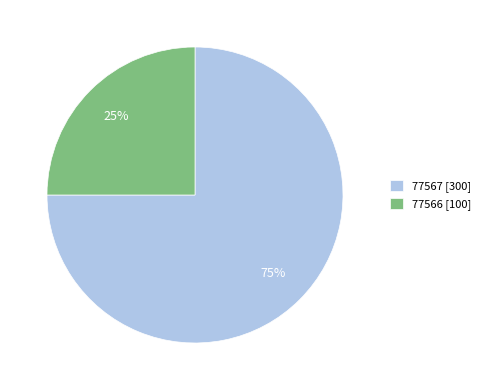

Approximately how many times larger is the value at 77566 [100] compared to 77567 [300]?

0.3